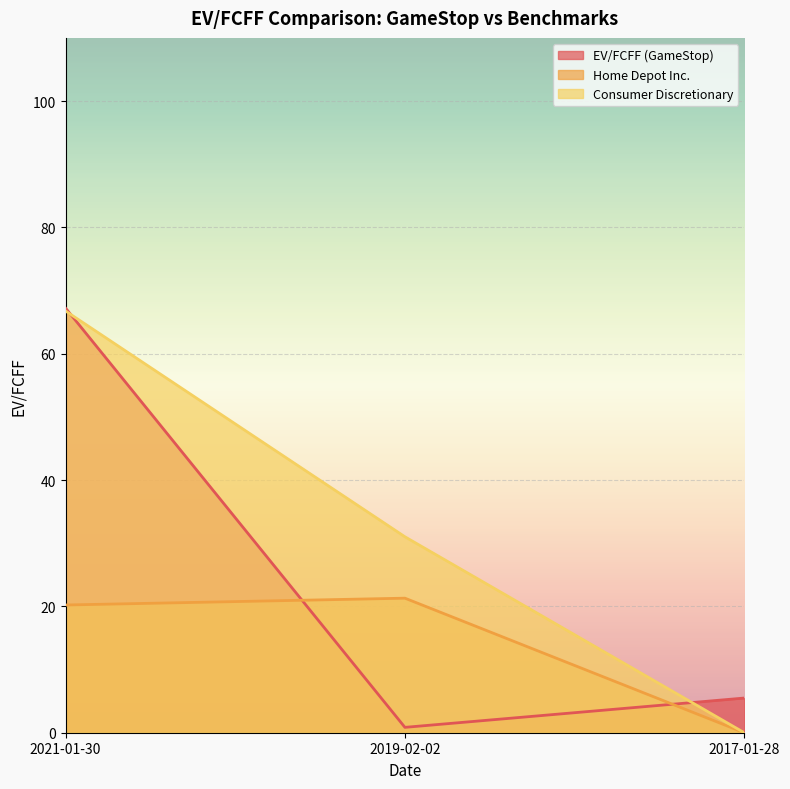

Is it true that Home Depot Inc. equals 0.0 at 2017-01-28?

True